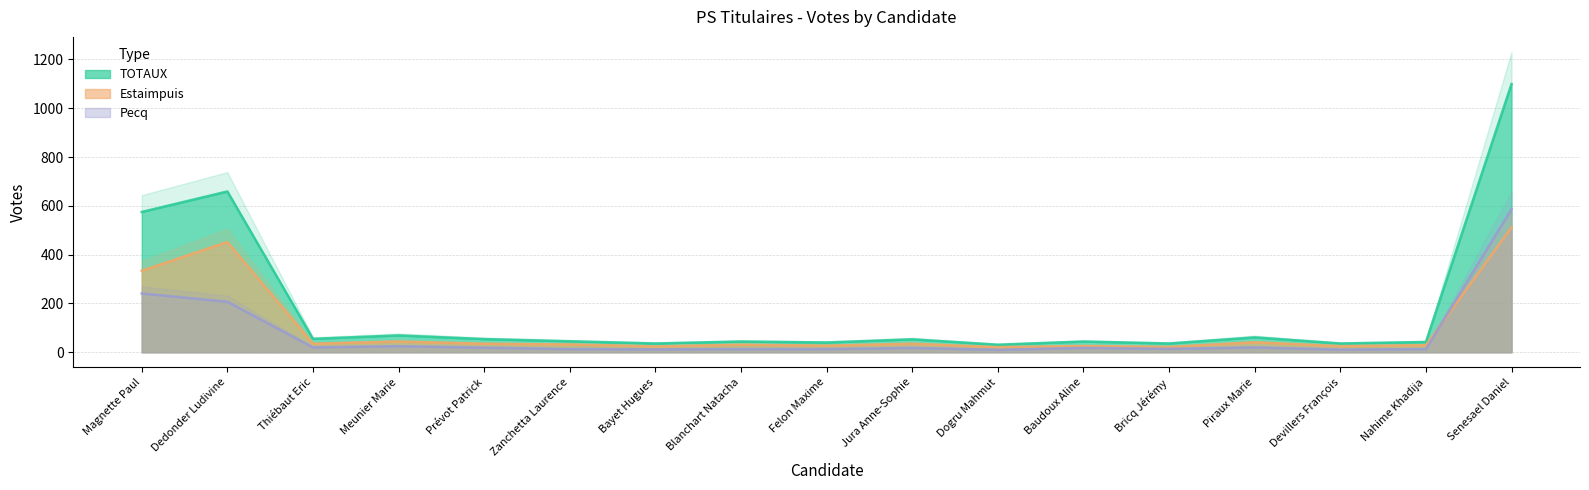

Which has a higher value, Zanchetta Laurence or Magnette Paul?

Magnette Paul